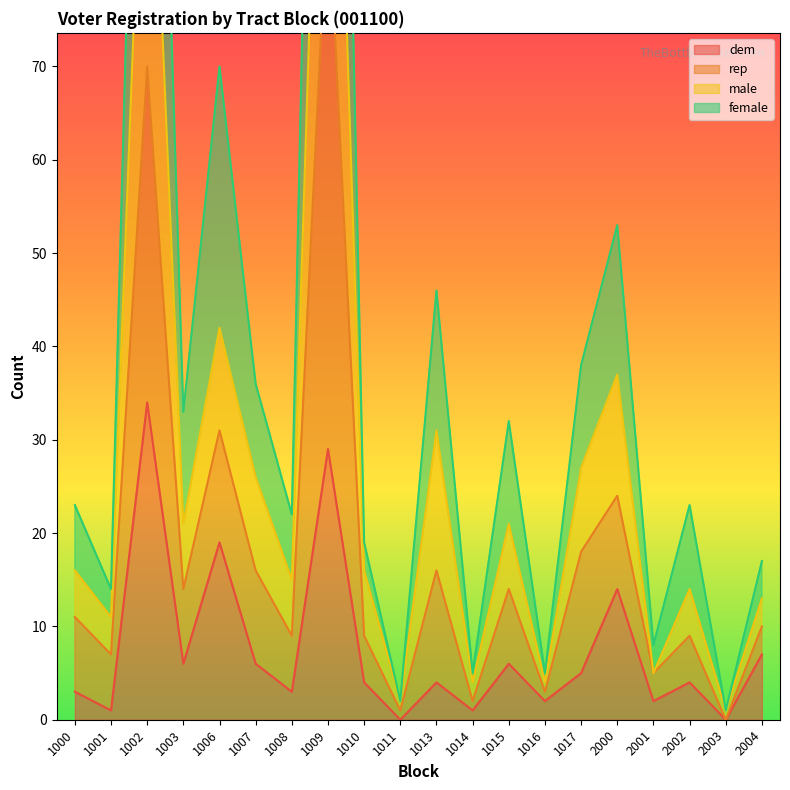

Which category has the highest value in the dem series?

1002